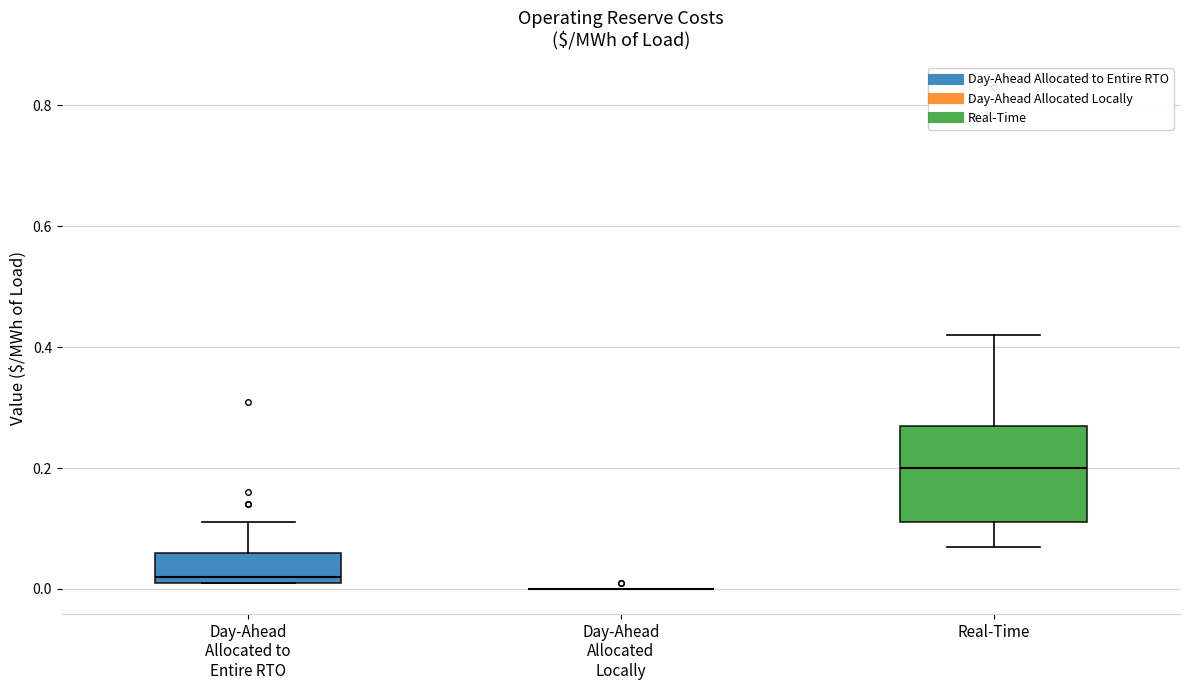

Comparing the boxes themselves (not the whiskers), which one is the tallest?

Real-Time